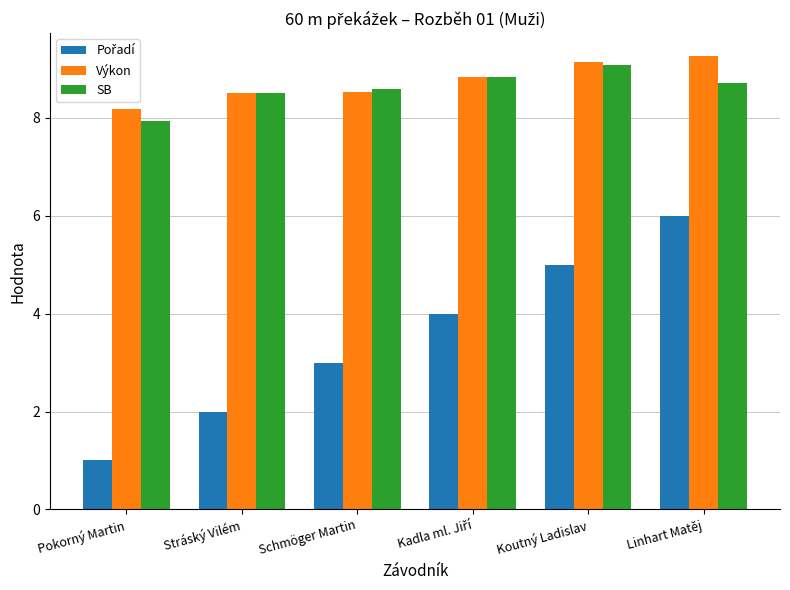

Is the value of SB at Linhart Matěj greater than the value of Výkon at Koutný Ladislav?

No